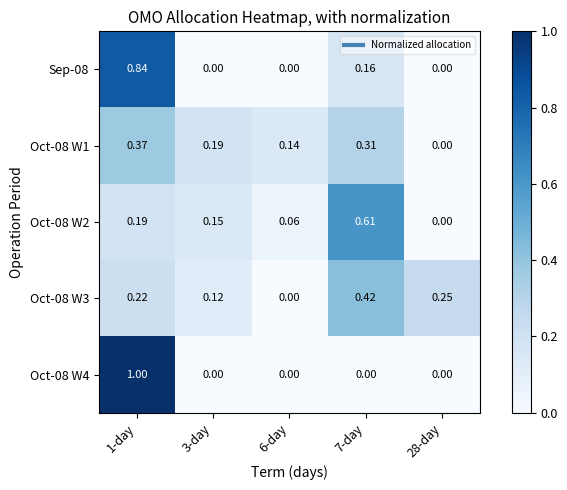

Is the value of Oct-08 W3 at 6-day greater than the value of Oct-08 W1 at 3-day?

No